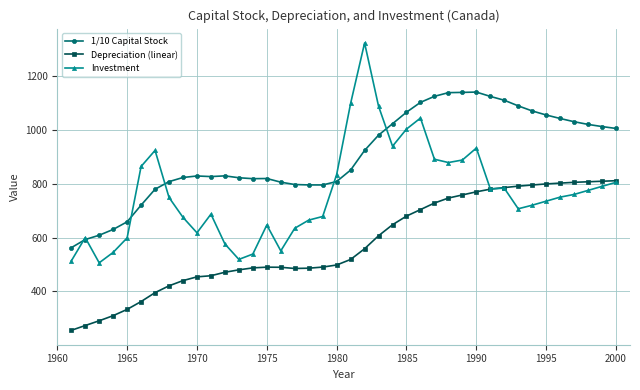

Which series has the largest range (max minus min)?

Investment